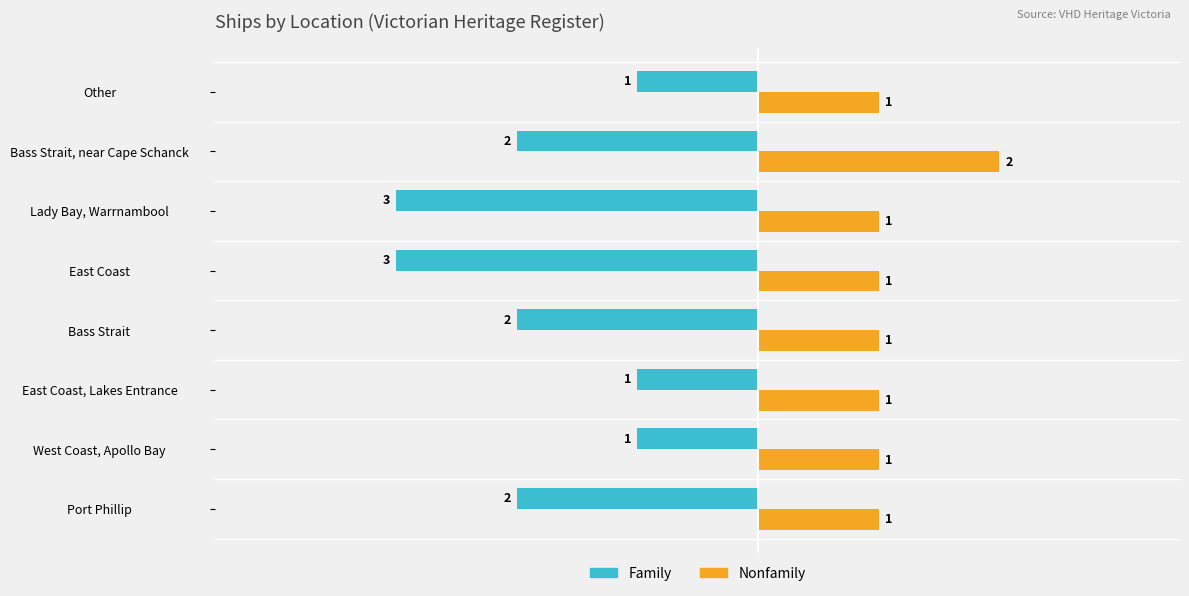

How many Nonfamily values are between 1 and 2?

8